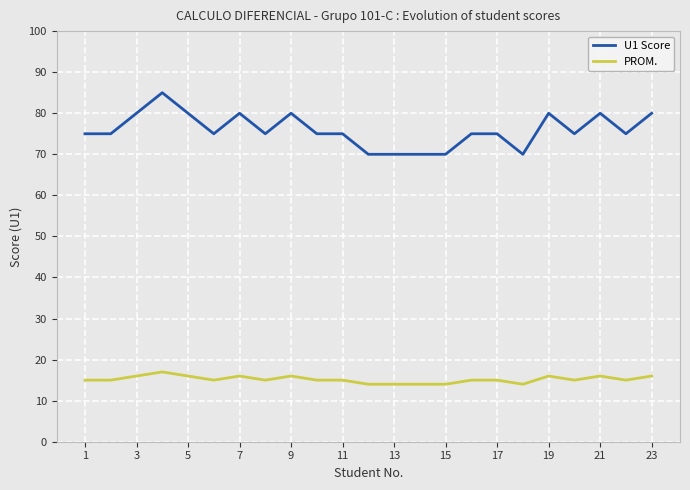

Rank the series by their maximum value, from highest to lowest.

U1 Score, PROM.